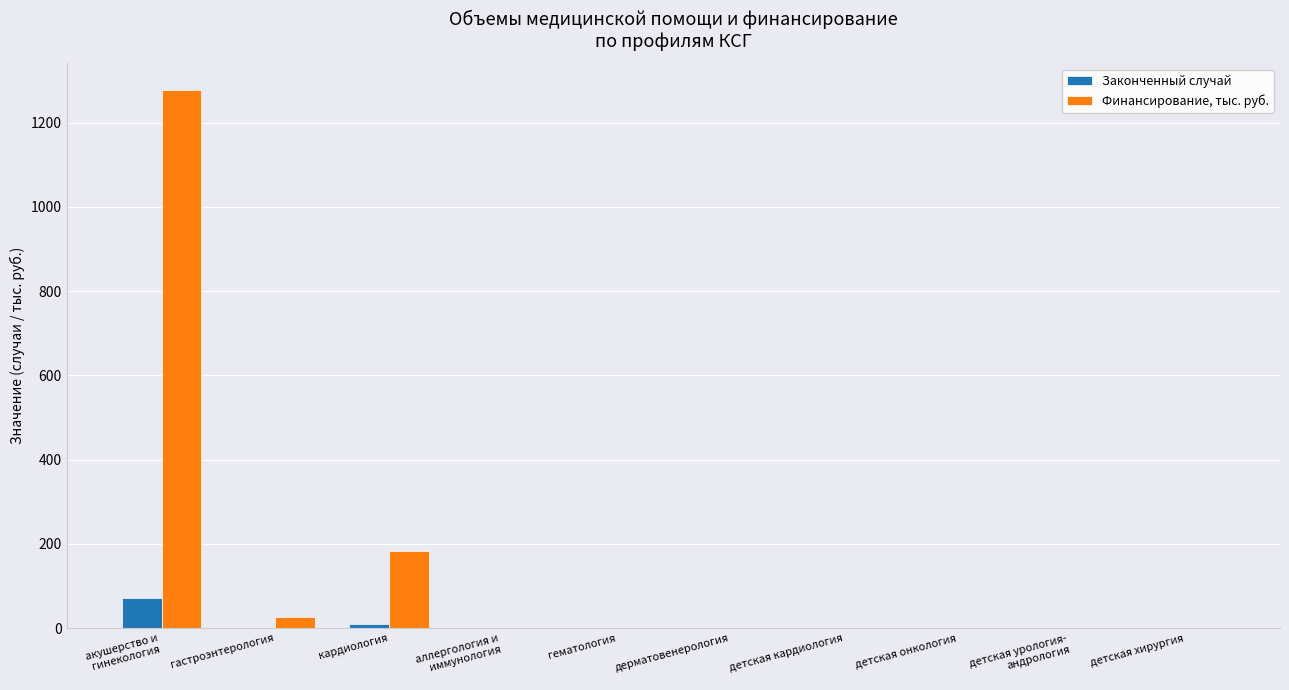

Where is Финансирование, тыс. руб. nearest to the value 638?

кардиология